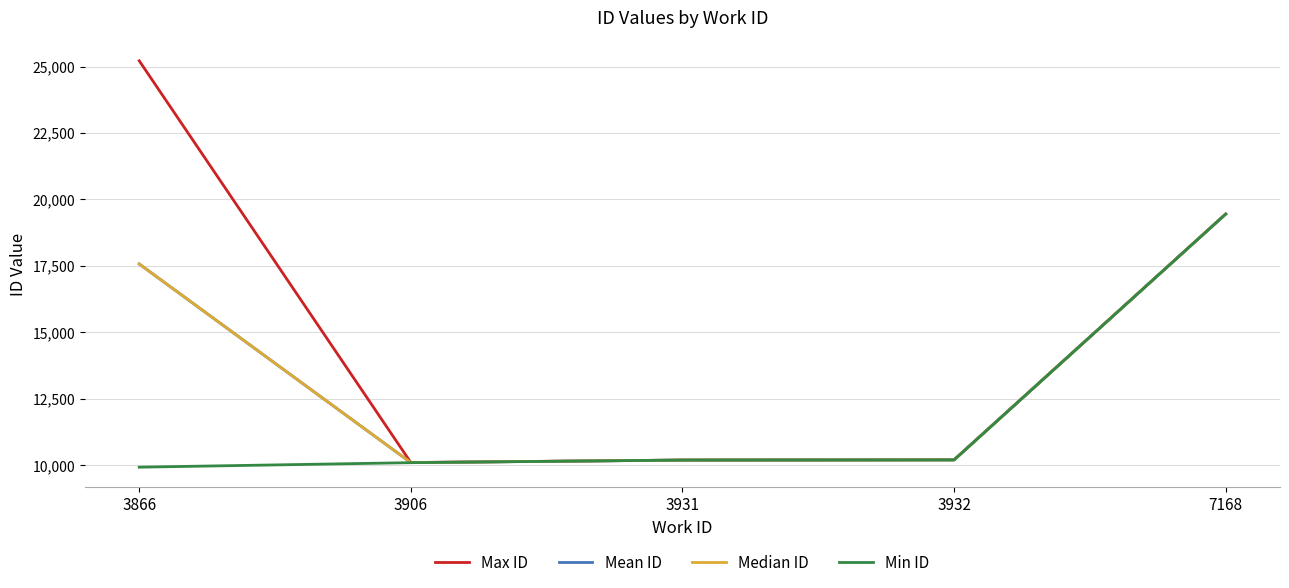

Which series changed the most between 3866 and 3906?

Max ID